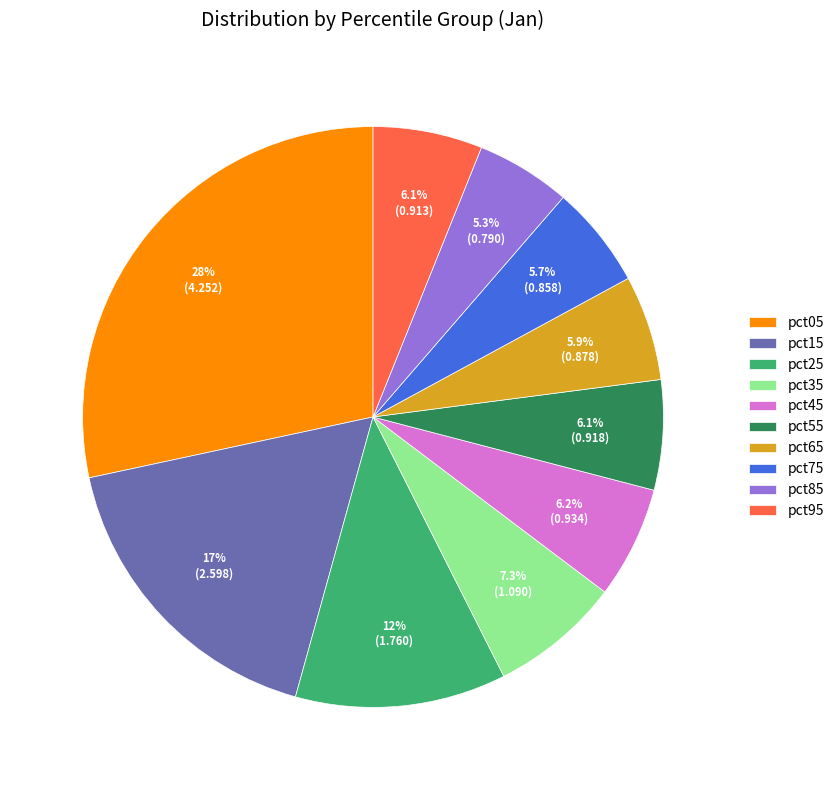

What percentage is the pct15 slice, to the nearest percent?

17%